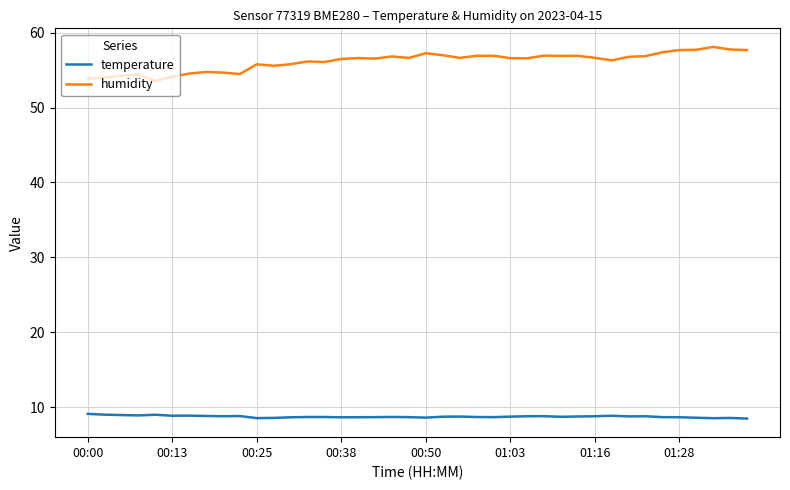

Which series has the largest total across all categories?

humidity